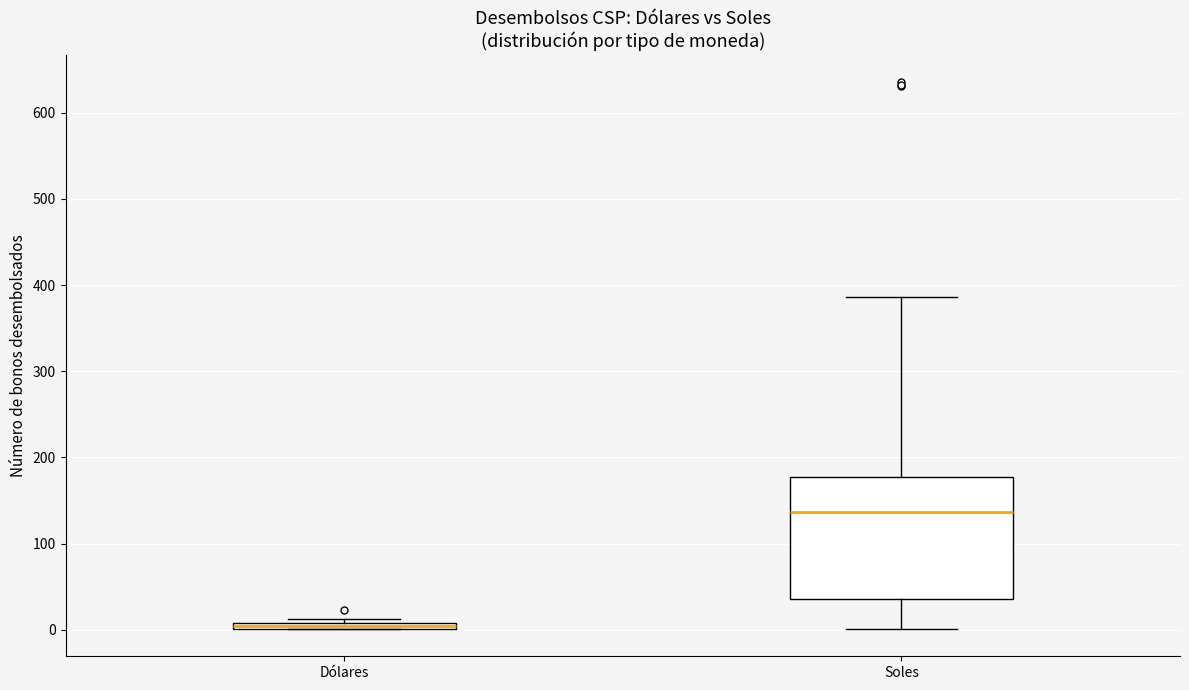

Where is the upper edge of the box for Dólares on the y-axis? The values are not printed on the chart, so give them approximately, as read against the axis.

10